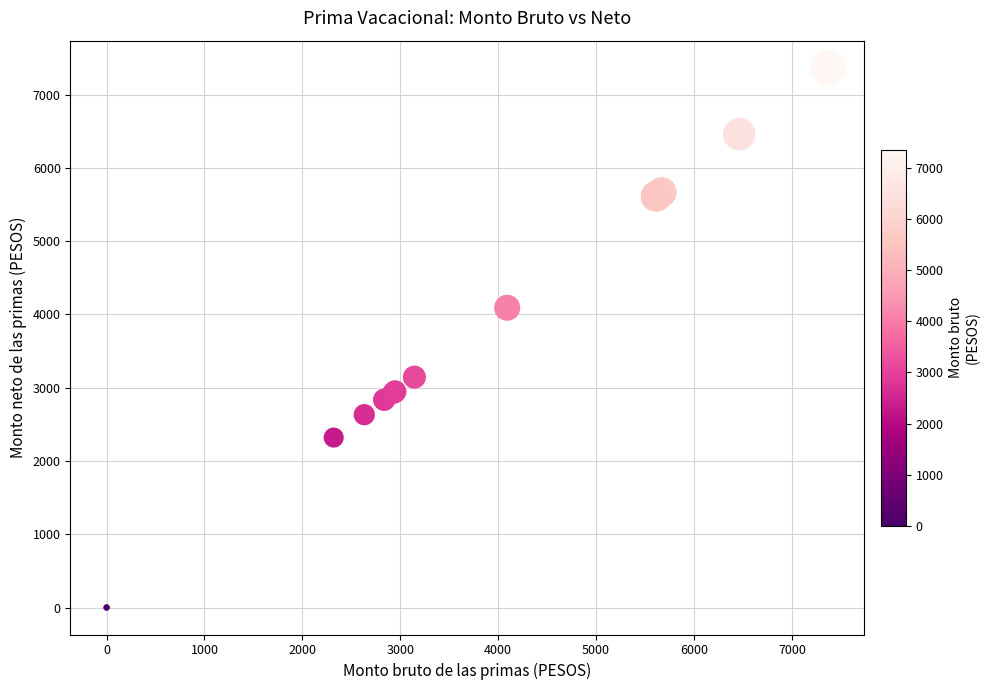

What Y value in the scatter plot is closest to 3684?

4091.7